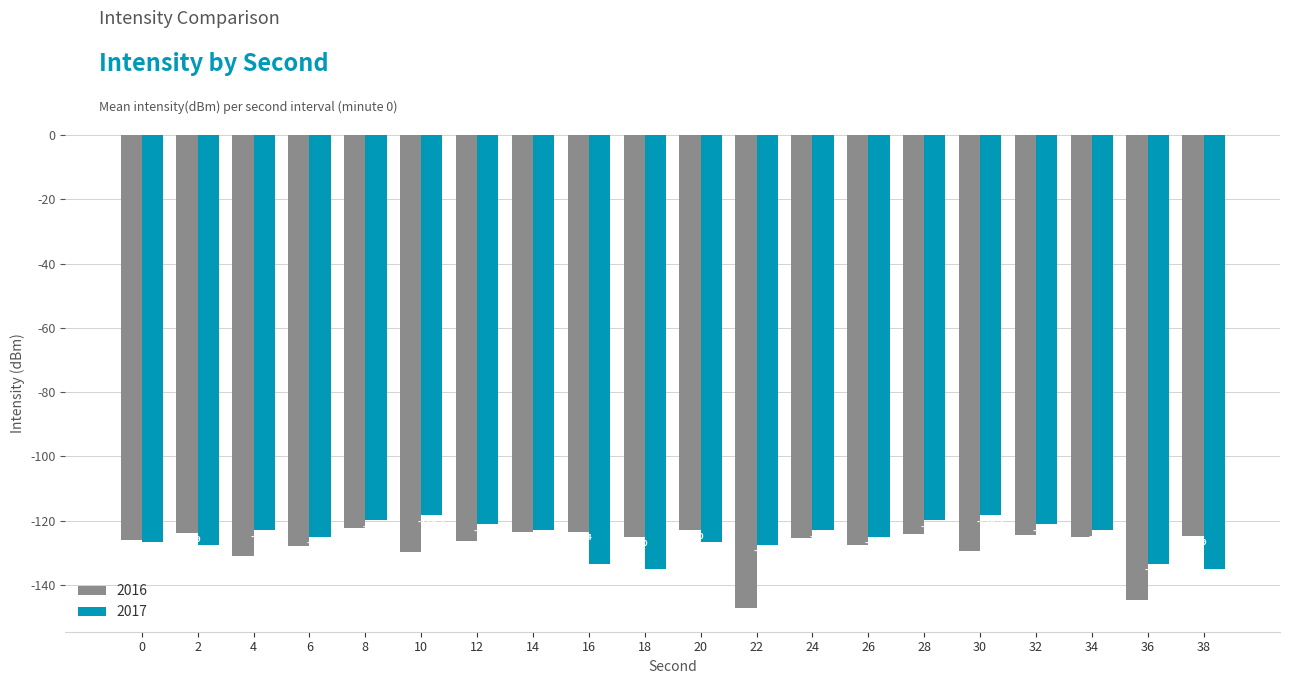

What are all the series names shown in the legend?

2016, 2017